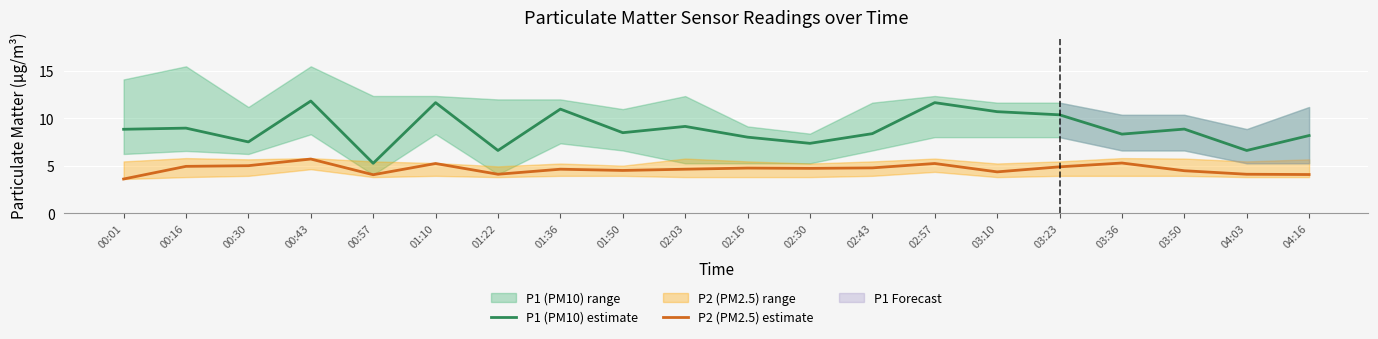

True or false: P2 (PM2.5) estimate and P1 (PM10) estimate cross at least once.

False